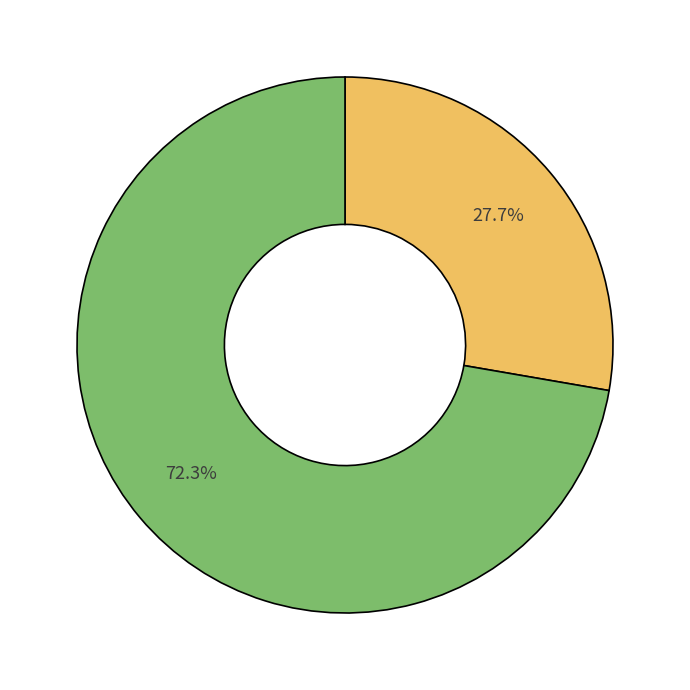

How many segments does this pie chart have?

2